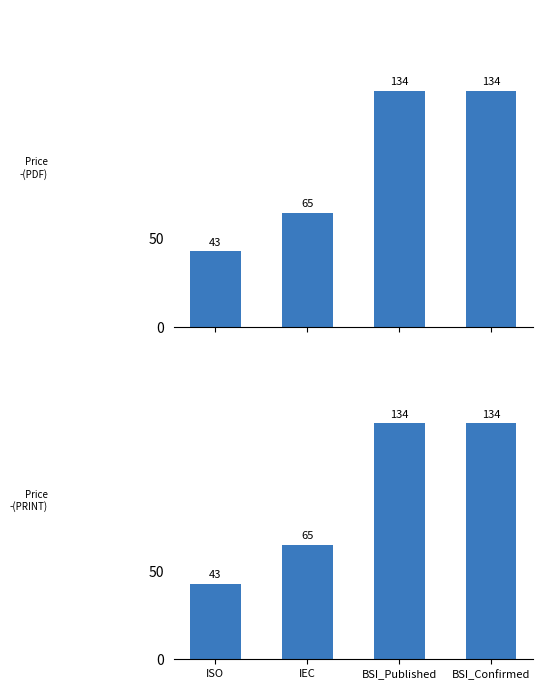

What is the label of the 2nd bar from the right?

BSI_Published